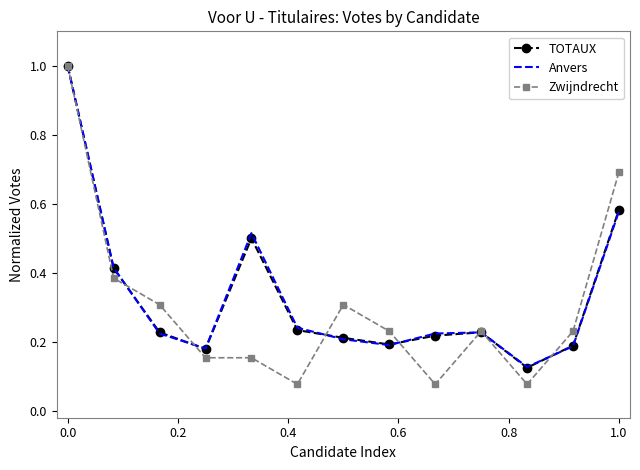

Which series has the widest spread of values?

Zwijndrecht